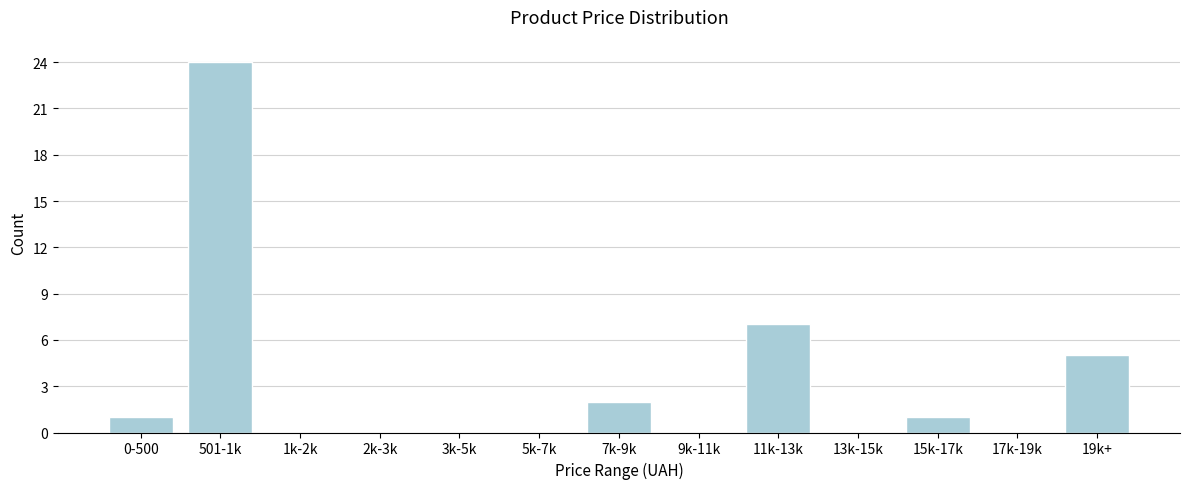

Reading left to right, list all the values displayed in this chart.

0-500=1	501-1k=24	1k-2k=0	2k-3k=0	3k-5k=0	5k-7k=0	7k-9k=2	9k-11k=0	11k-13k=7	13k-15k=0	15k-17k=1	17k-19k=0	19k+=5